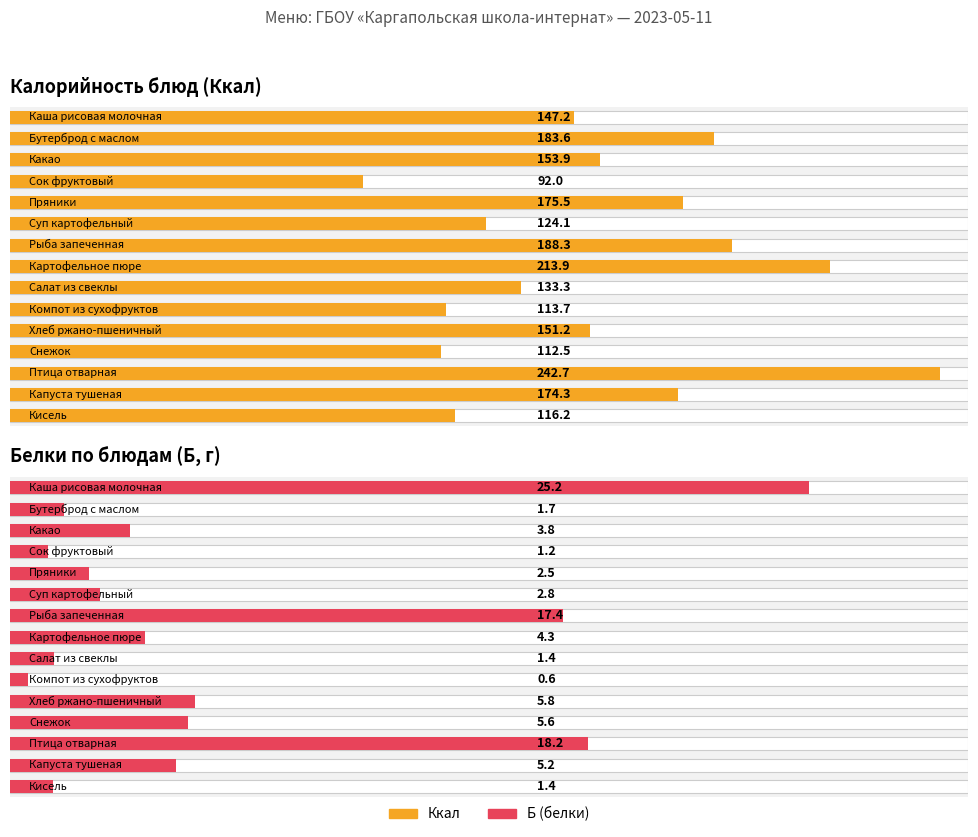

How many data points does each series have?

15